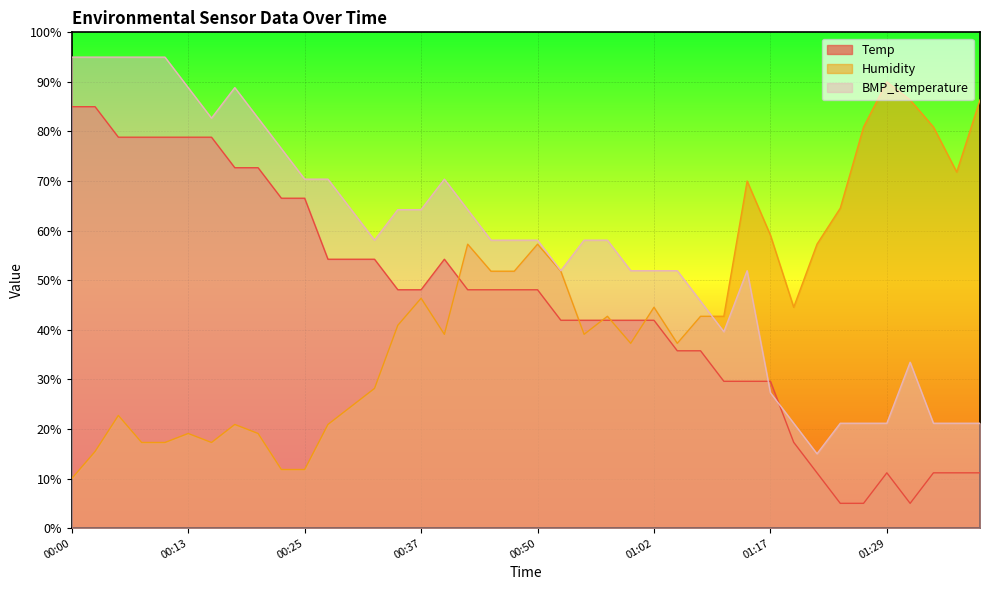

Where is the first local maximum for Temp?

00:40